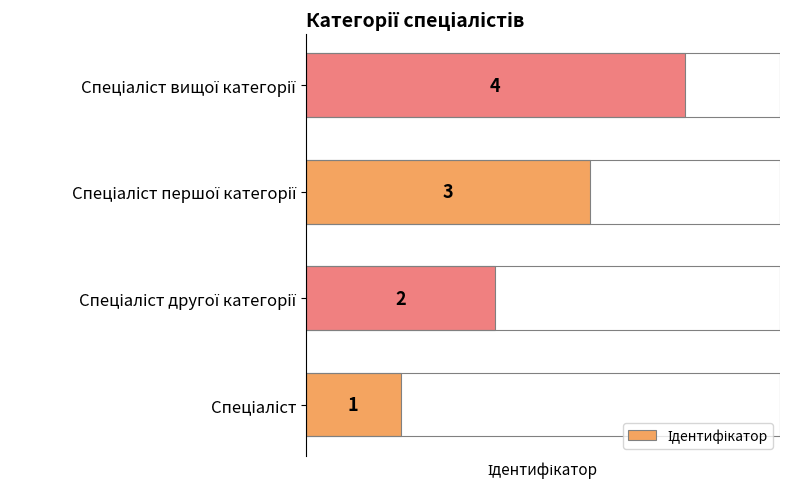

What is the sum of all values?

10